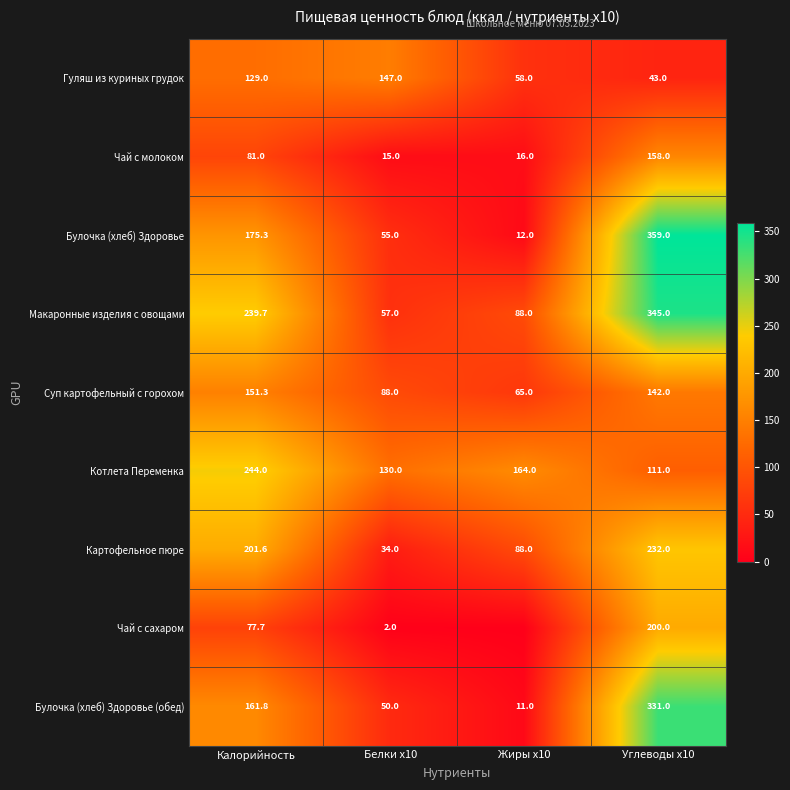

What is the difference between the second highest and second lowest values in the Булочка (хлеб) Здоровье series?

120.3